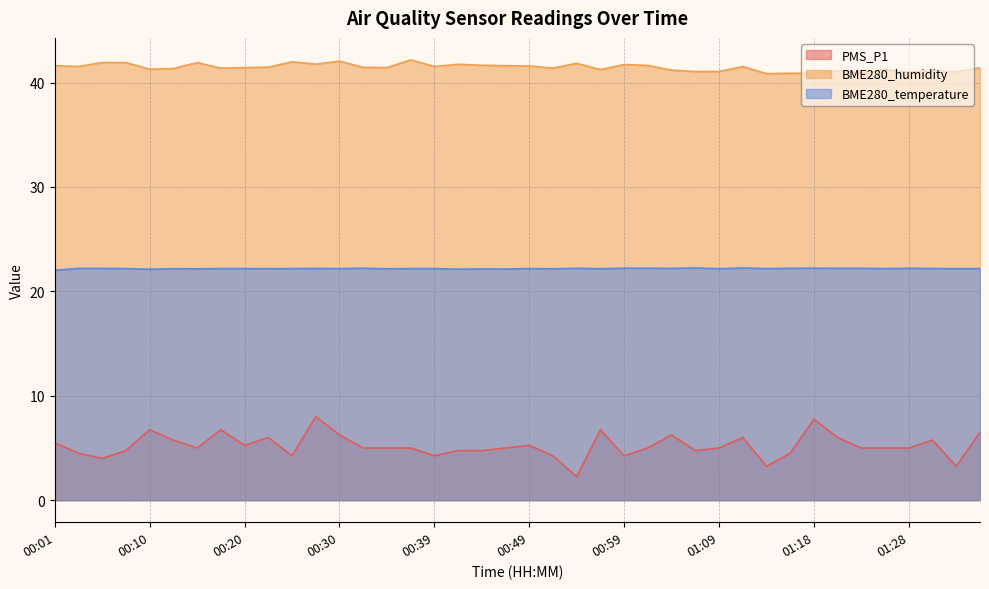

Reading left to right, what are all the values shown in this chart?

PMS_P1: 5.5	4.5	4.0	4.8	6.8	5.8	5.0	6.8	5.2	6.0	4.2	8.0	6.2	5.0	5.0	5.0	4.2	4.8	4.8	5.0	5.2	4.2	2.2	6.8	4.2	5.0	6.2	4.8	5.0	6.0	3.2	4.5	7.8	6.0	5.0	5.0	5.0	5.8	3.2	6.5
BME280_humidity: 41.6	41.5	41.9	41.9	41.3	41.3	41.9	41.4	41.4	41.5	42.0	41.8	42.0	41.5	41.4	42.2	41.5	41.8	41.7	41.6	41.6	41.4	41.8	41.2	41.7	41.6	41.2	41.0	41.1	41.5	40.9	40.9	40.9	41.1	40.9	41.2	41.0	41.1	41.0	41.4
BME280_temperature: 22.0	22.2	22.2	22.2	22.1	22.2	22.2	22.2	22.2	22.2	22.2	22.2	22.2	22.2	22.2	22.2	22.2	22.1	22.1	22.1	22.2	22.2	22.2	22.2	22.2	22.2	22.2	22.2	22.2	22.2	22.2	22.2	22.2	22.2	22.2	22.2	22.2	22.2	22.2	22.2